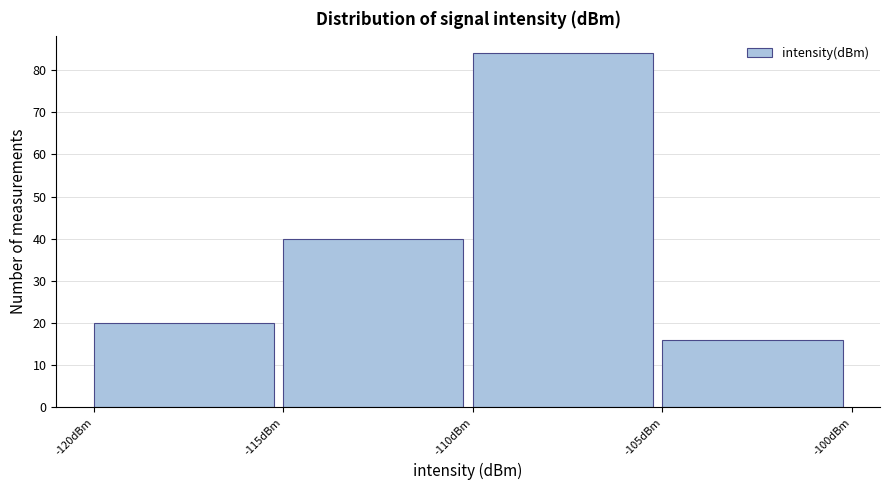

Reading left to right, transcribe this chart: for each bar, give the range it covers on the x-axis and its height. The values are not printed on the chart, so give them approximately, as read against the axis.

-120 to -115: 20
-115 to -110: 40
-110 to -105: 84
-105 to -100: 16